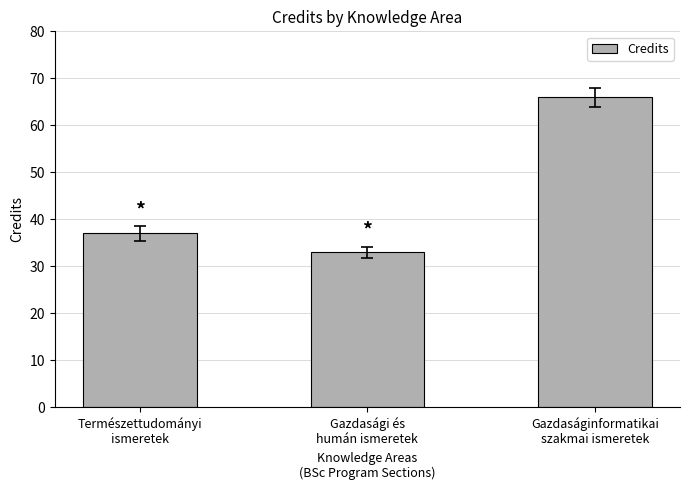

What position from the right is Természettudományi
ismeretek?

3